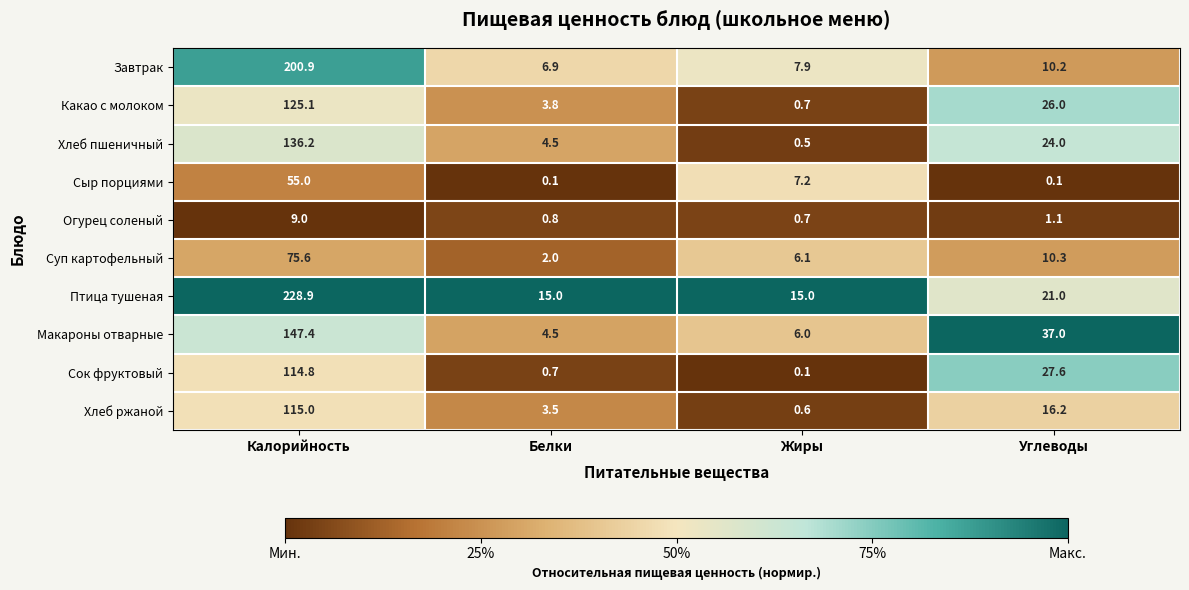

The Птица тушеная series shows 37.0 at Углеводы. True or false?

False